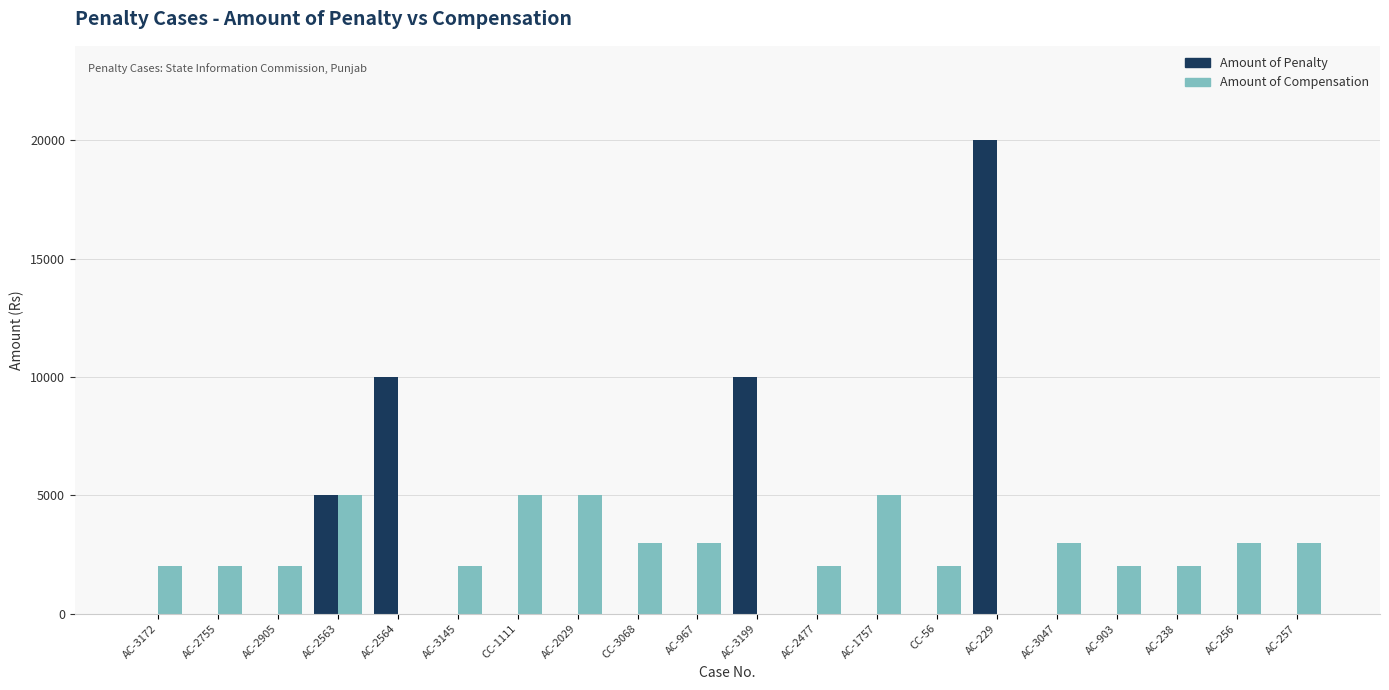

True or false: Amount of Penalty has a value of 10950 at AC-238.

False